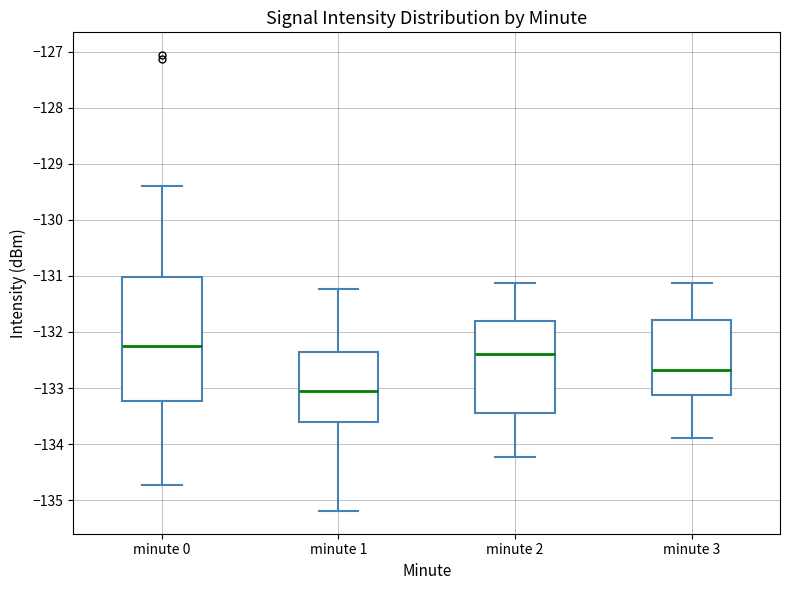

Reading left to right, transcribe this box plot: for each box, give where its median line is, the range the box spans, and where its two whiskers end, as read against the y-axis. The values are not printed on the chart, so give them approximately, as read against the axis.

minute 0: median -132.2, box -133.2 to -131.0, whiskers -134.7 to -129.4
minute 1: median -133.1, box -133.6 to -132.3, whiskers -135.2 to -131.2
minute 2: median -132.4, box -133.4 to -131.8, whiskers -134.2 to -131.1
minute 3: median -132.7, box -133.1 to -131.8, whiskers -133.9 to -131.1